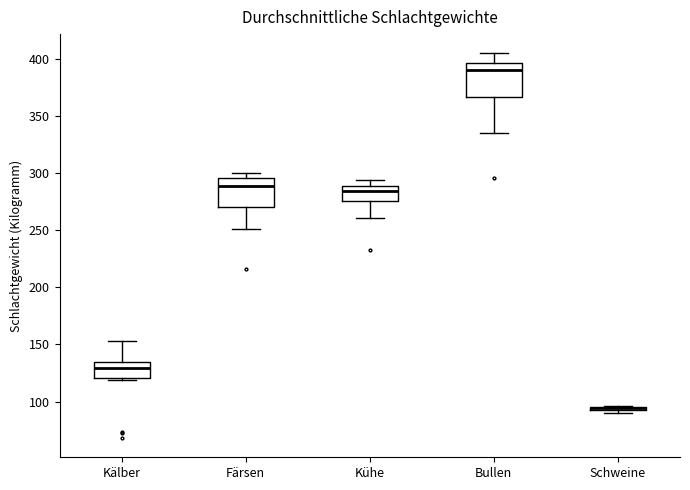

Reading left to right, transcribe this box plot: for each box, give where its median line is, the range the box spans, and where its two whiskers end, as read against the y-axis. The values are not printed on the chart, so give them approximately, as read against the axis.

Kälber: median 130, box 120 to 135, whiskers 120 (just below the box's lower edge) to 155
Färsen: median 290, box 270 to 295, whiskers 250 to 300
Kühe: median 285, box 275 to 290, whiskers 260 to 295
Bullen: median 390, box 365 to 395, whiskers 335 to 405
Schweine: box collapsed to a line at 95, whiskers 90 to 95